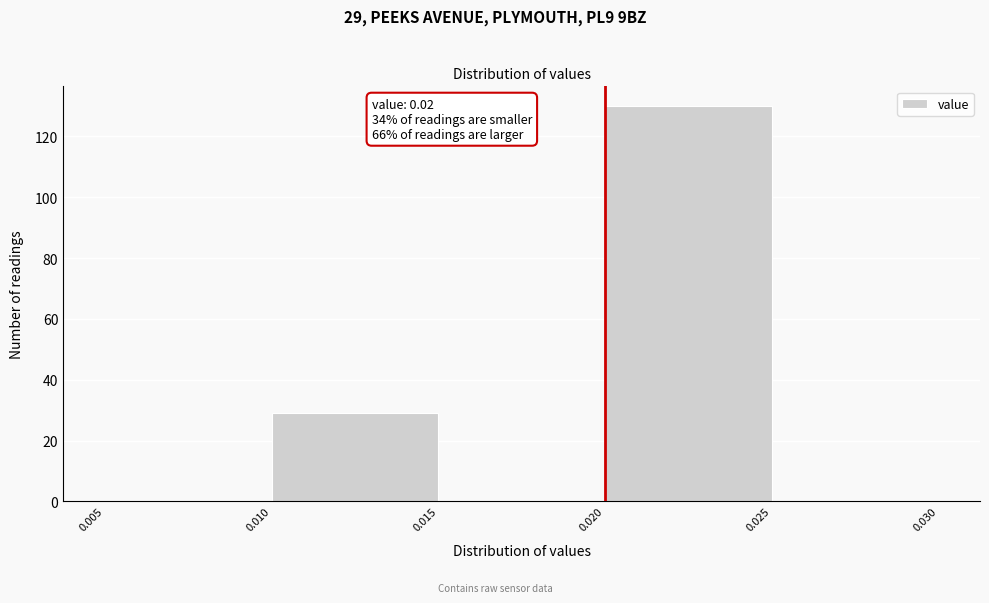

Which range on the x-axis has the tallest bar?

0.020 to 0.025